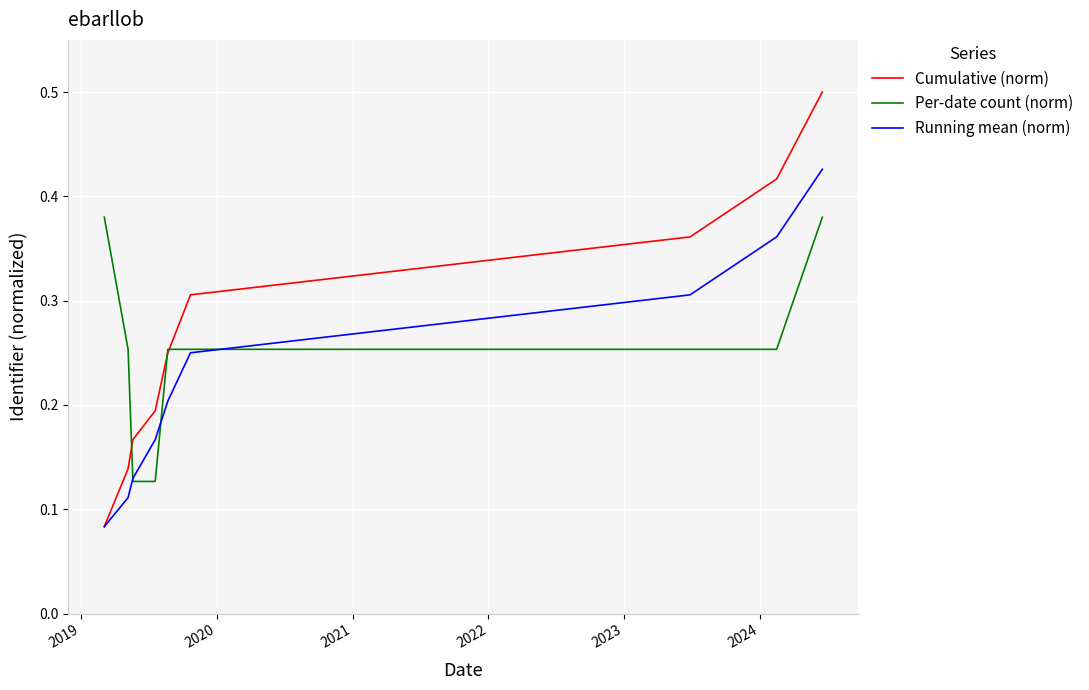

What is the highest value of the Cumulative (norm) series?

0.5